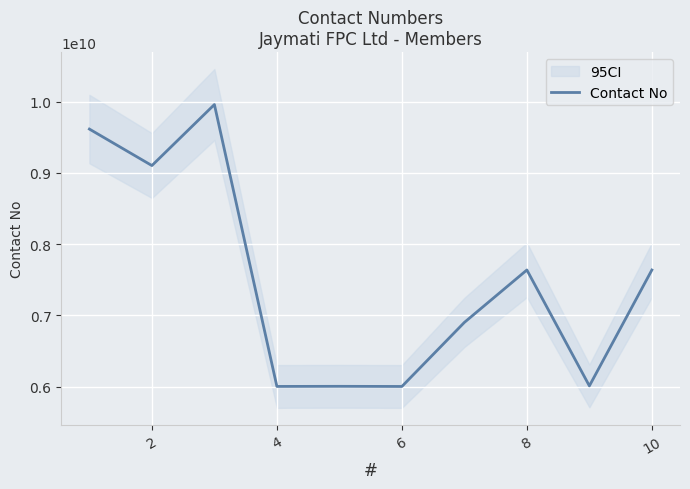

The value of Contact No at 10 is 11390934930. True or false?

False